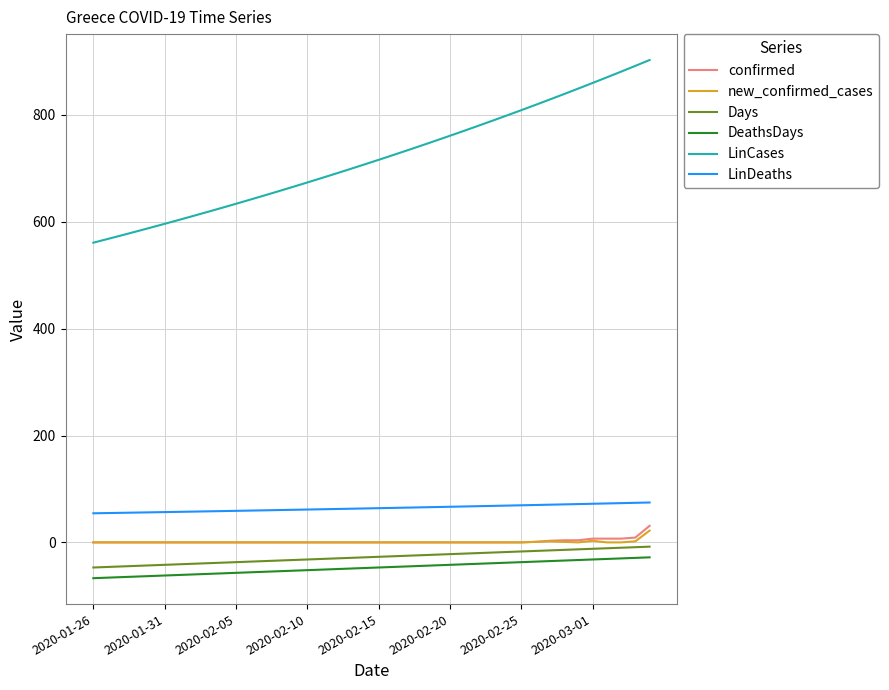

Which series has the largest total across all categories?

LinCases